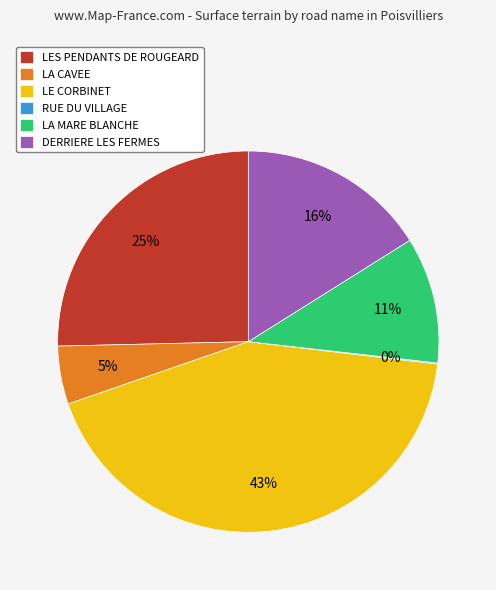

True or false: DERRIERE LES FERMES accounts for 16% of the total.

True